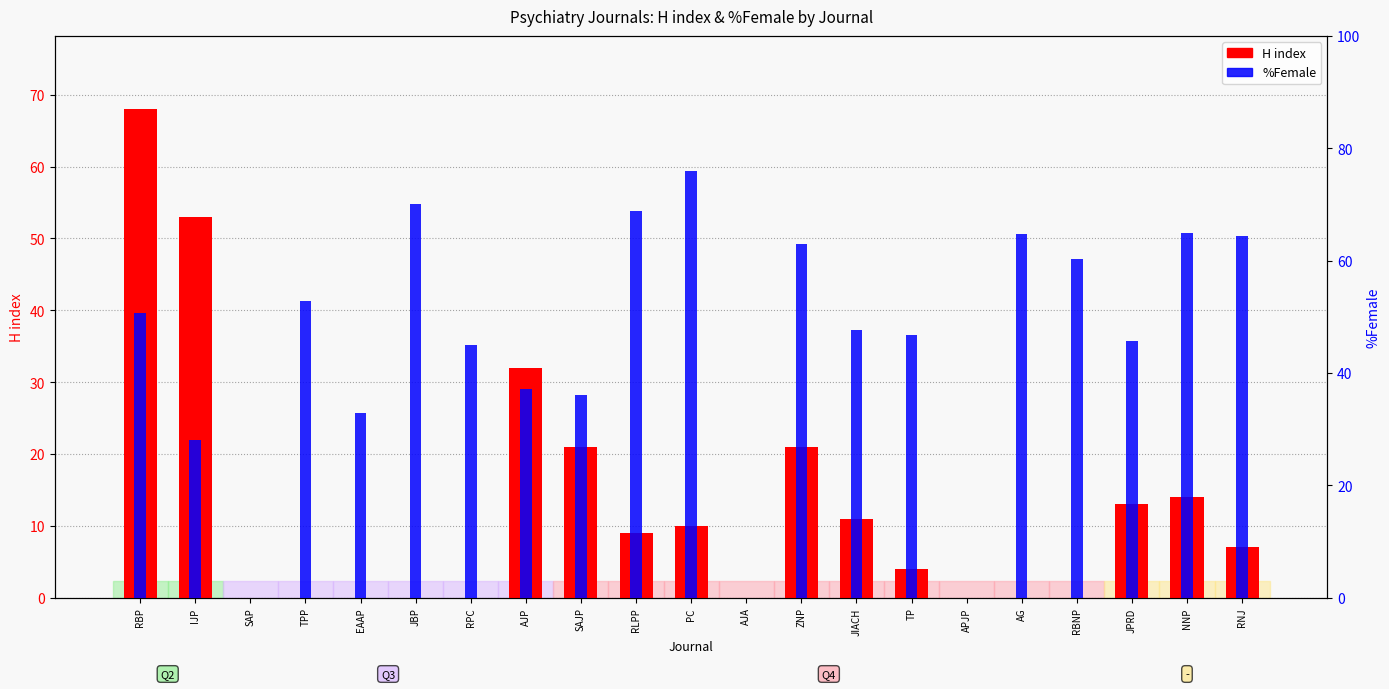

List the labels in order of %Female value, smallest first.

SAP, AJA, APJP, IJP, EAAP, SAJP, AJP, RPC, JPRD, TP, JIACH, RBP, TPP, RBNP, ZNP, RNJ, AG, NNP, RLPP, JBP, PC